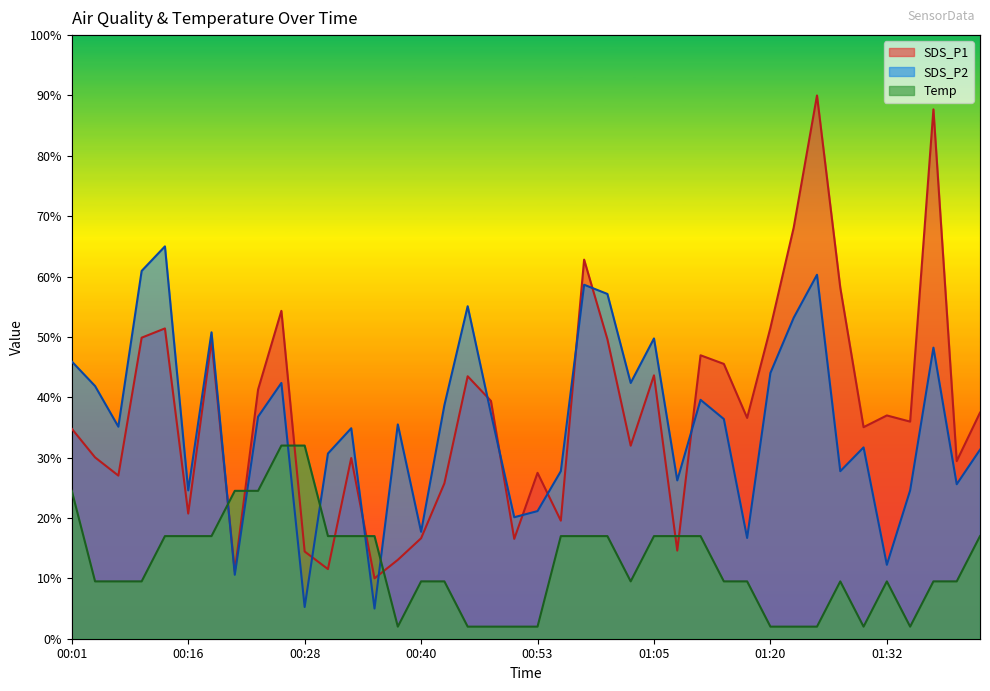

How many data points does each series have?

40